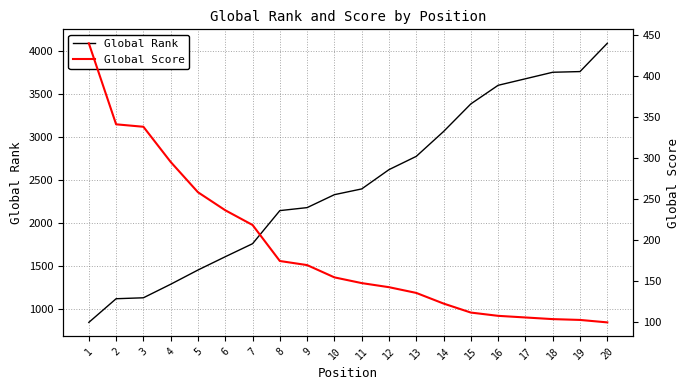

Is it true that Global Rank equals 2329 at 10?

True